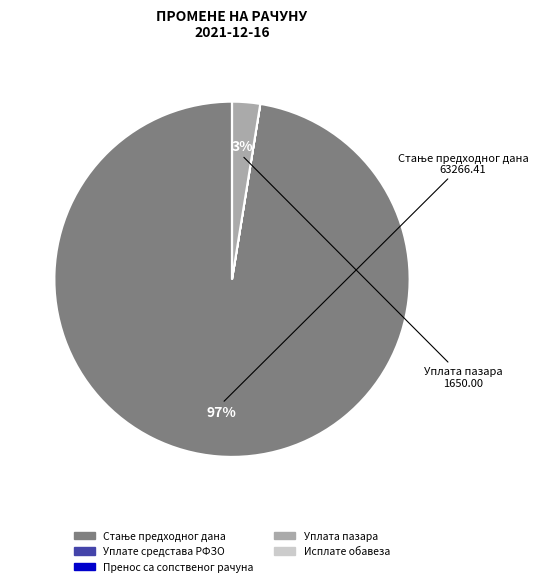

Rank the categories by value from lowest to highest.

Уплате средстава РФЗО, Пренос са сопственог рачуна, Исплате обавеза, Уплата пазара, Стање предходног дана